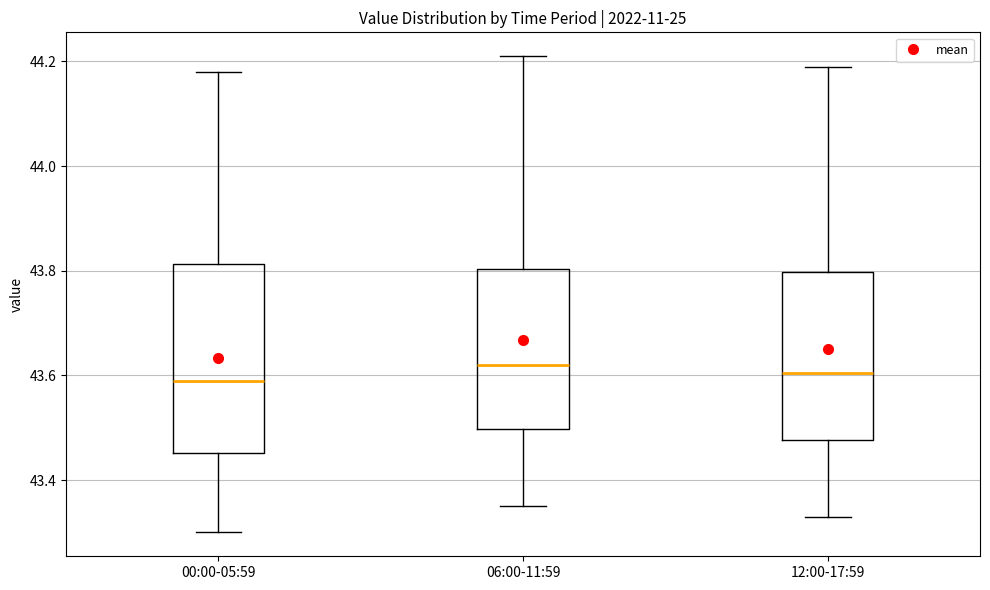

Reading left to right, transcribe this box plot: for each box, give where its median line is, the range the box spans, and where its two whiskers end, as read against the y-axis. The values are not printed on the chart, so give them approximately, as read against the axis.

00:00-05:59: median 43.60, box 43.46 to 43.82, whiskers 43.30 to 44.18
06:00-11:59: median 43.62, box 43.50 to 43.80, whiskers 43.36 to 44.22
12:00-17:59: median 43.60, box 43.48 to 43.80, whiskers 43.34 to 44.20